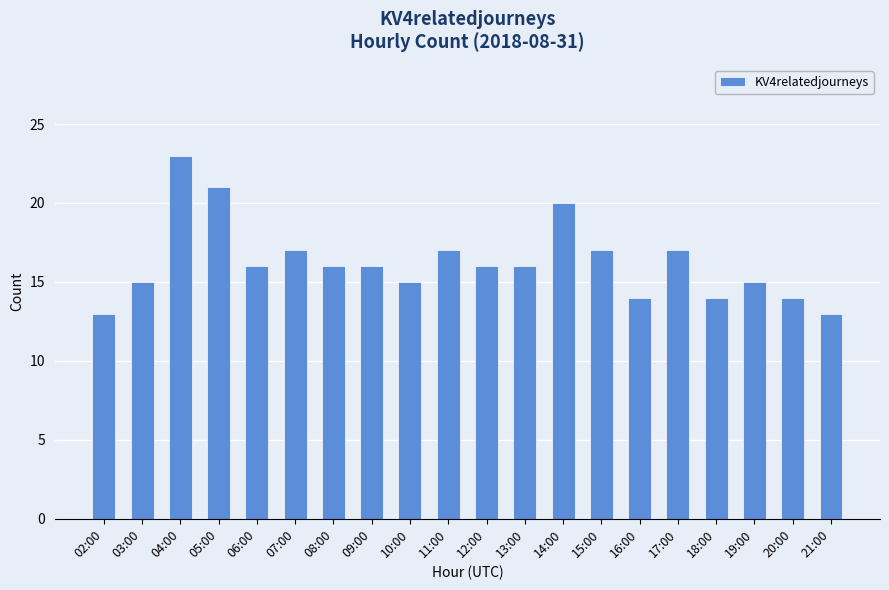

Is it true that the value at 20:00 is 14?

True